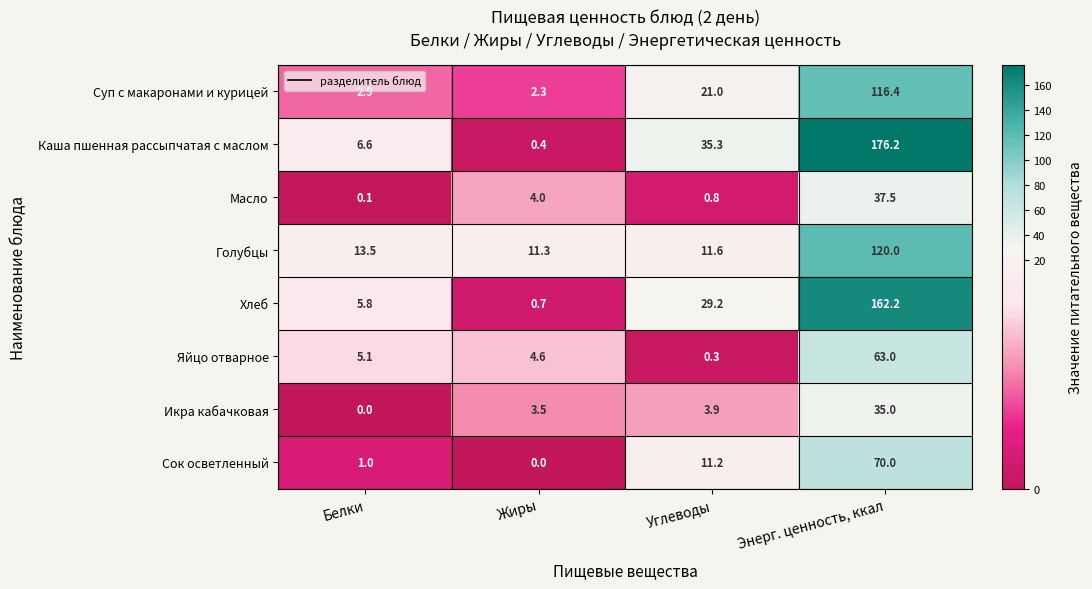

Which label corresponds to the largest value in the chart?

Энерг. ценность, ккал